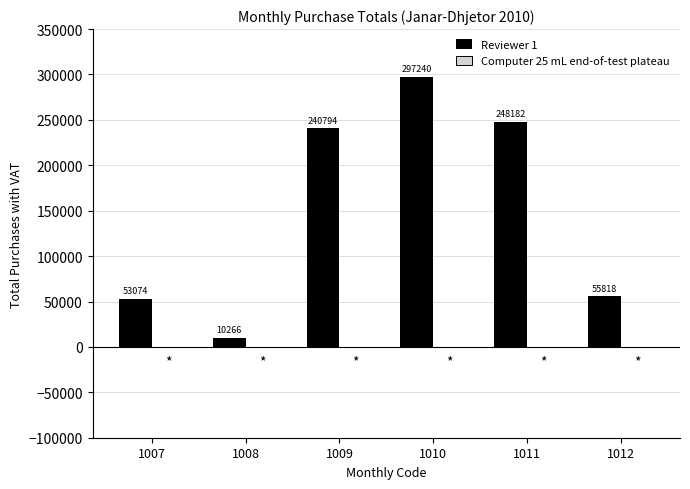

Reading right to left, list all the values displayed in this chart.

1012=55818	1011=248182	1010=297240	1009=240794	1008=10266	1007=53074